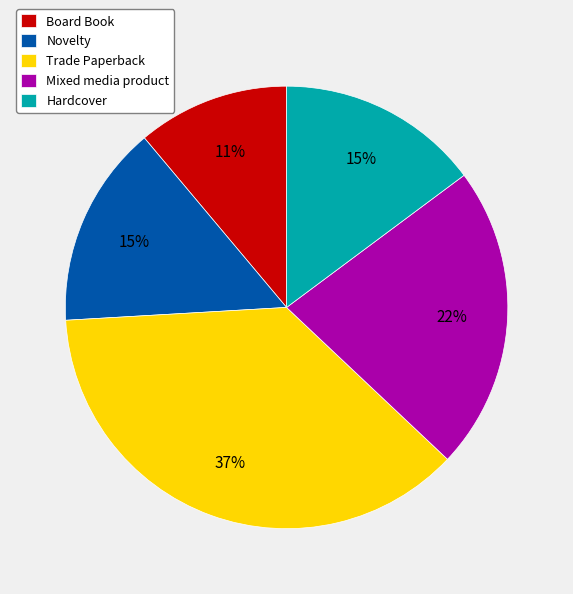

Which category has the smallest portion of the pie?

Board Book